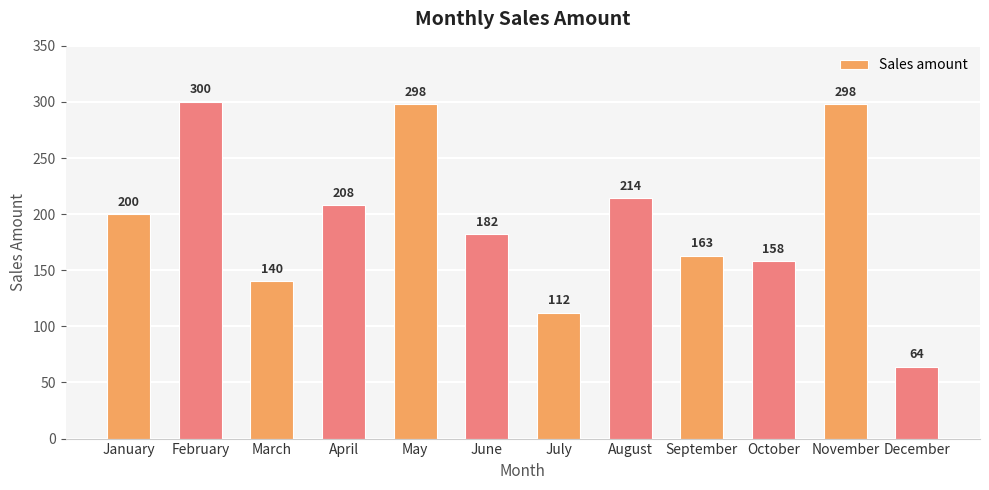

True or false: the data shows 158 at October.

True